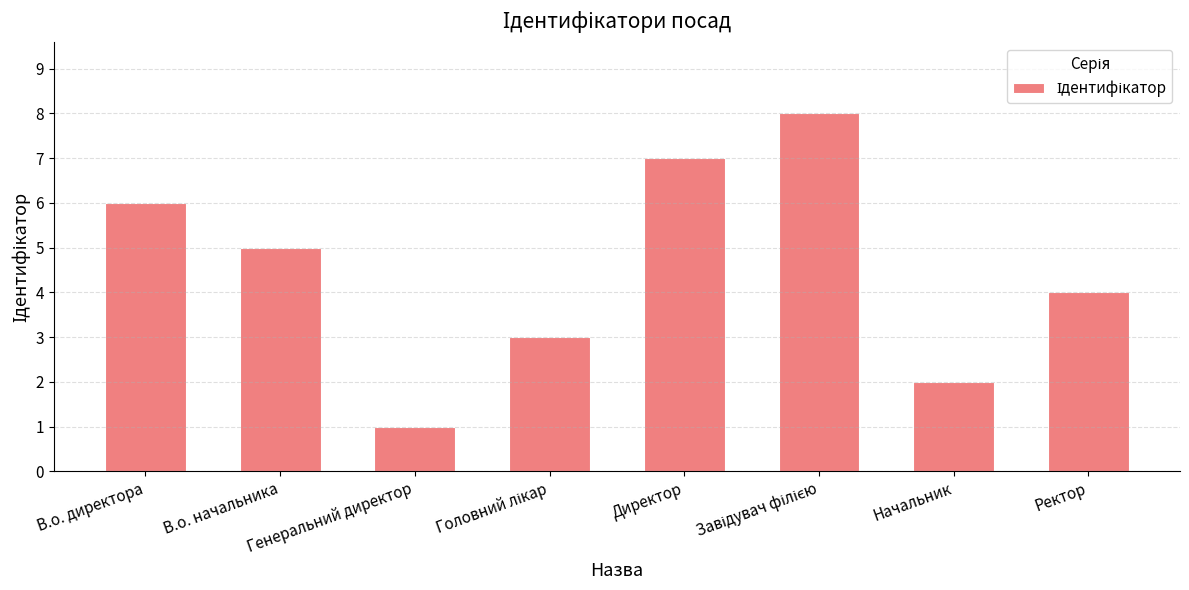

What is the sum of the values at В.о. директора and Начальник?

8